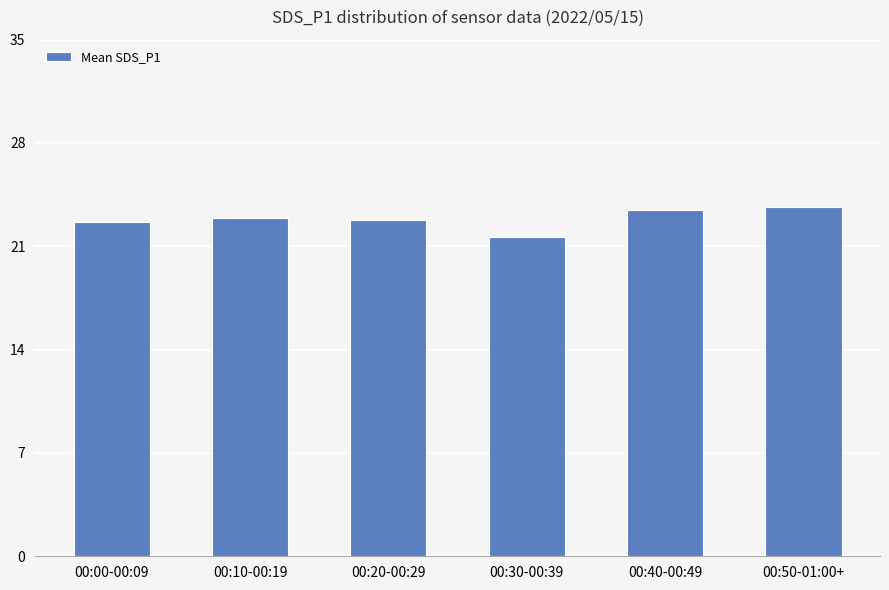

What position from the right is 00:20-00:29?

4